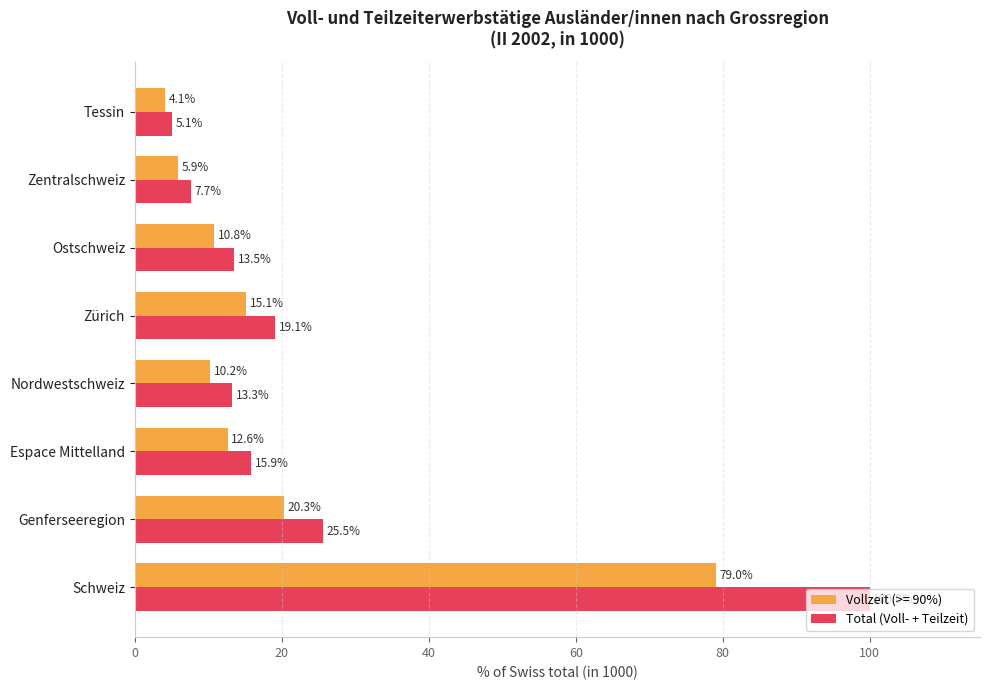

How many distinct data groups are displayed?

2